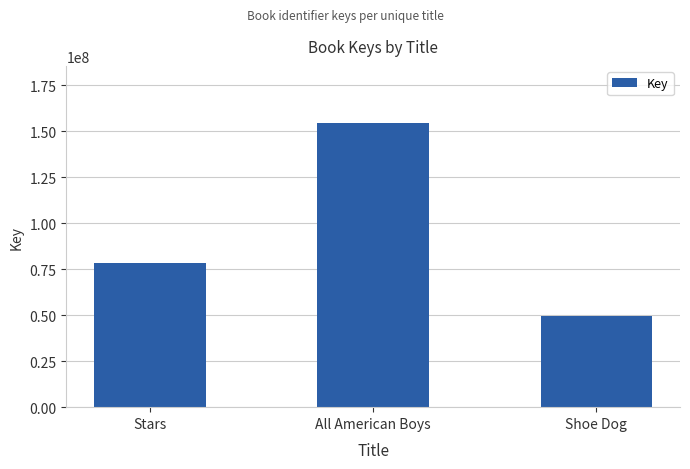

The chart shows a value of 45076083 at Stars. True or false?

False